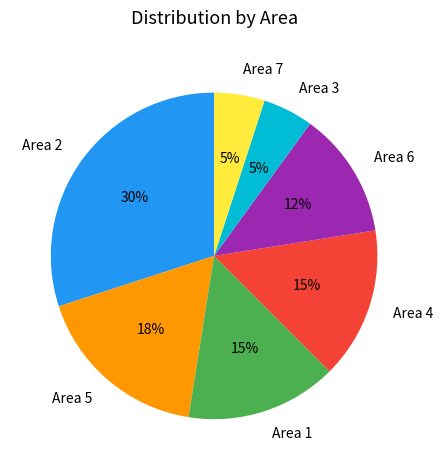

To the nearest percent, what is the difference between the Area 5 and Area 7 slice percentages?

13%